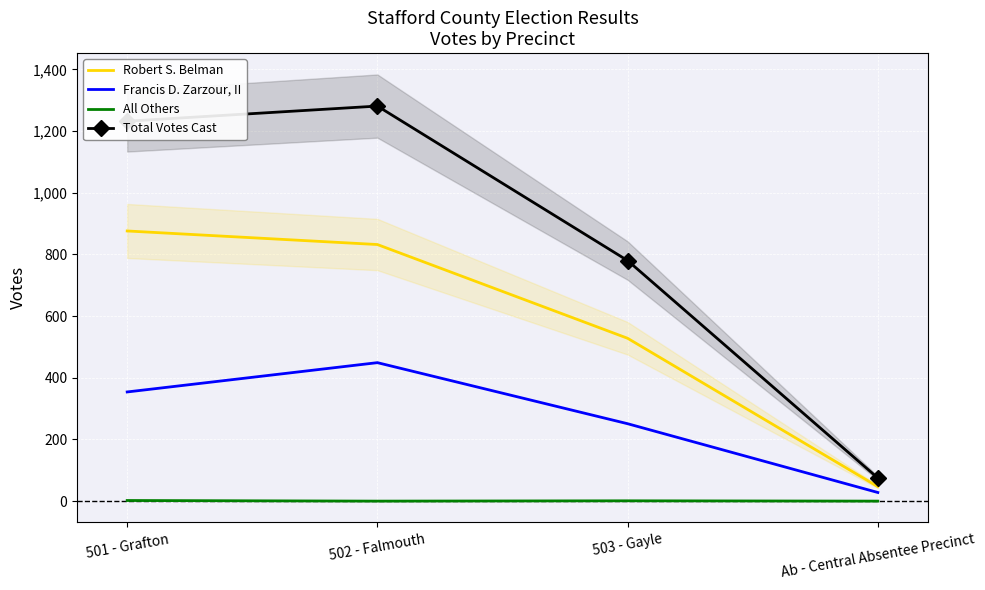

What is the label of the 3rd point from the left?

503 - Gayle